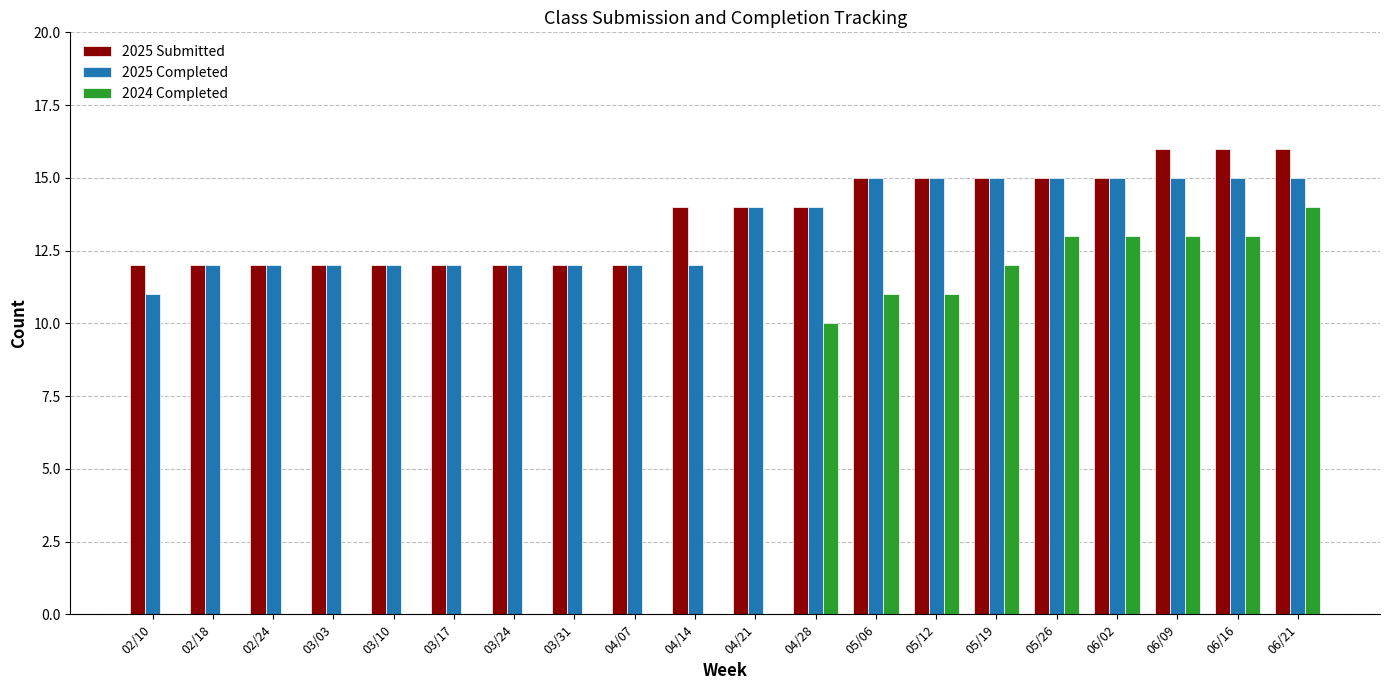

The 2025 Submitted series shows 8 at 04/14. True or false?

False